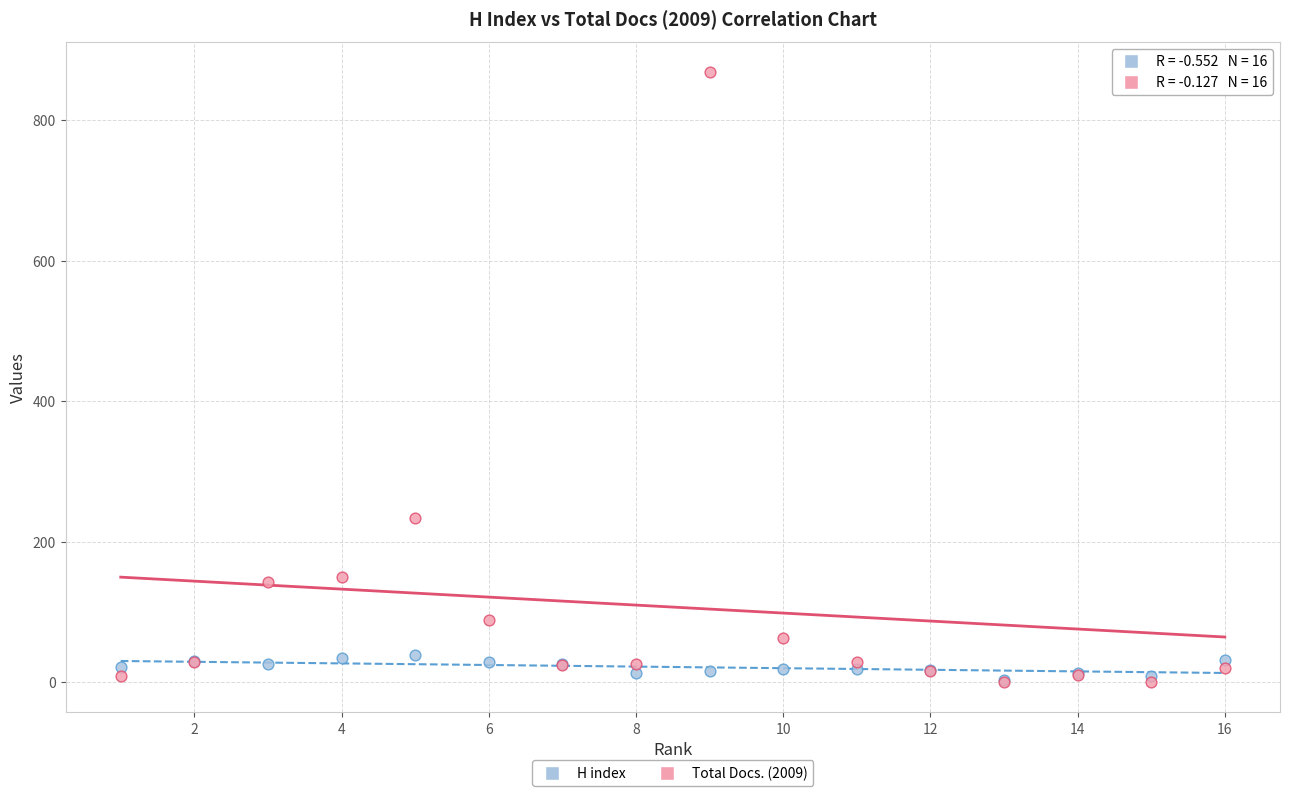

In the Total Docs. (2009) series, what Y value is closest to 434?

233